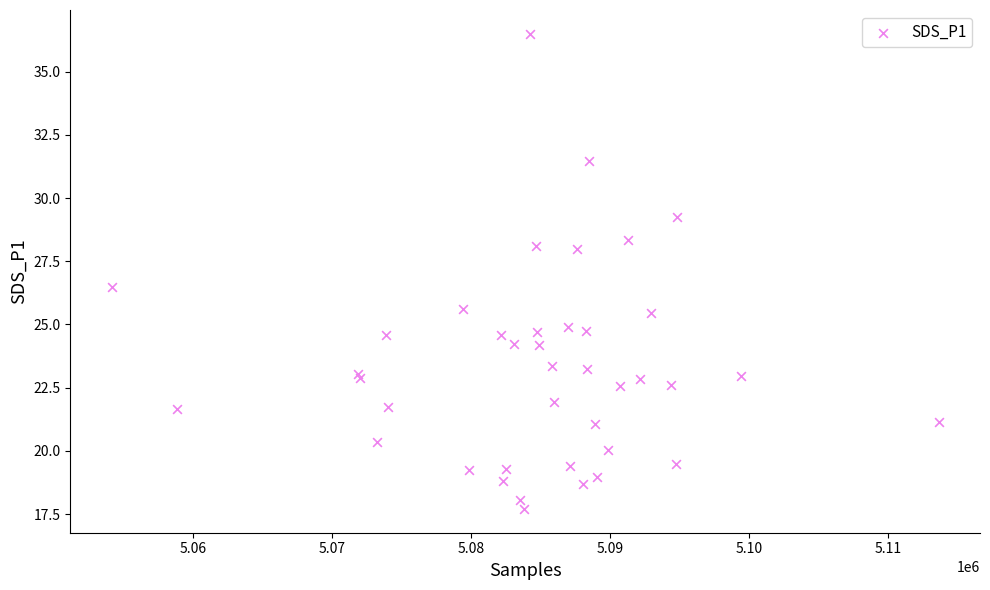

What Y value in the scatter plot is closest to 27?

26.5